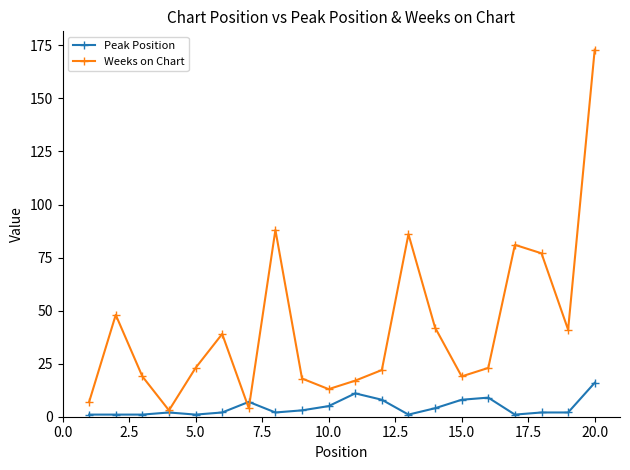

Which series has the largest total across all categories?

Weeks on Chart